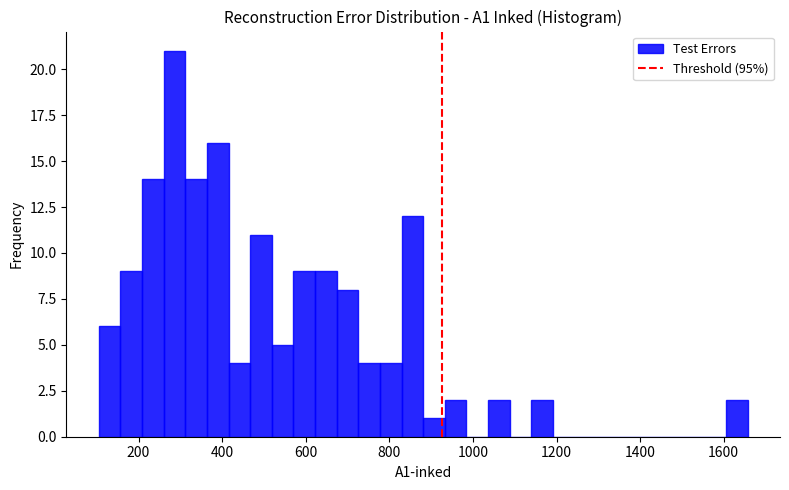

Read against the x-axis, roughly where is the centre of the tallest bar?

280